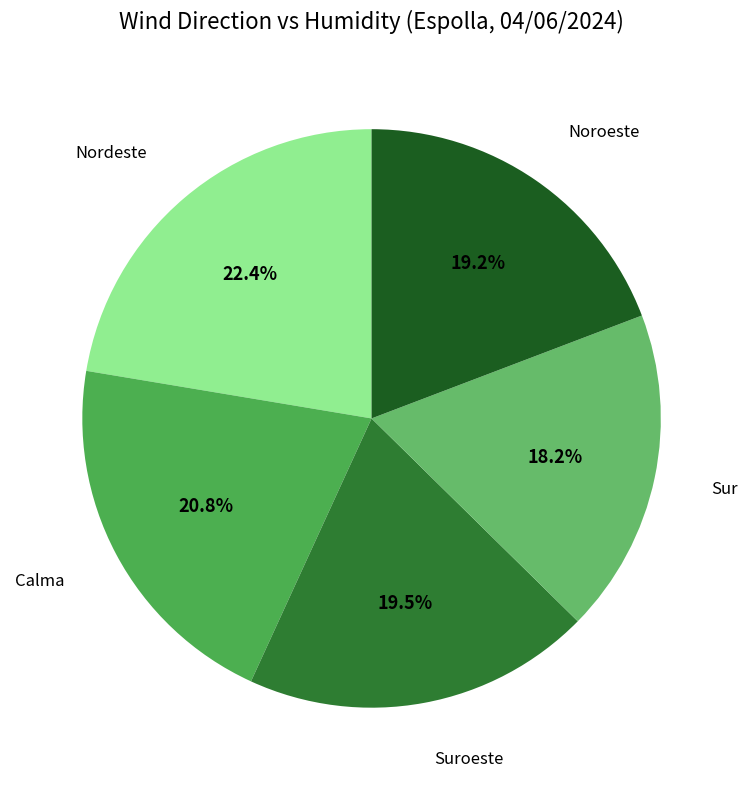

What percentage is the Nordeste slice, to the nearest percent?

22%